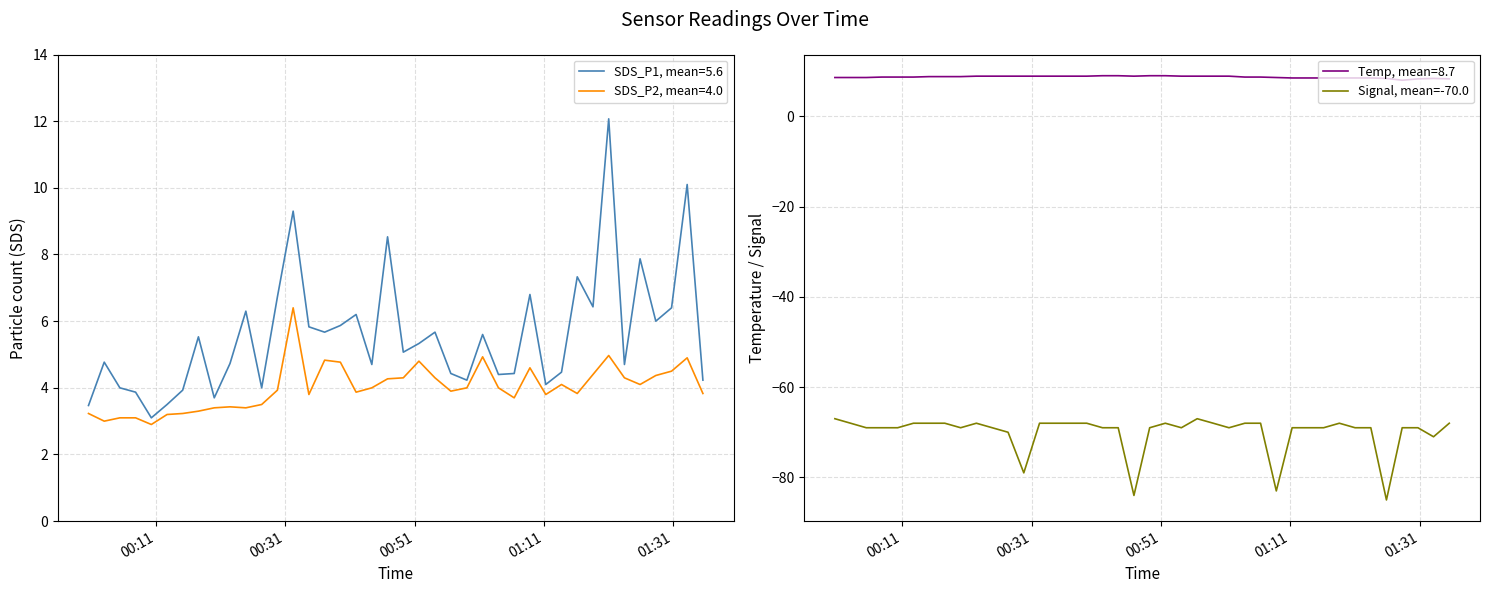

What is the maximum value for Temp, mean=8.7?

9.0